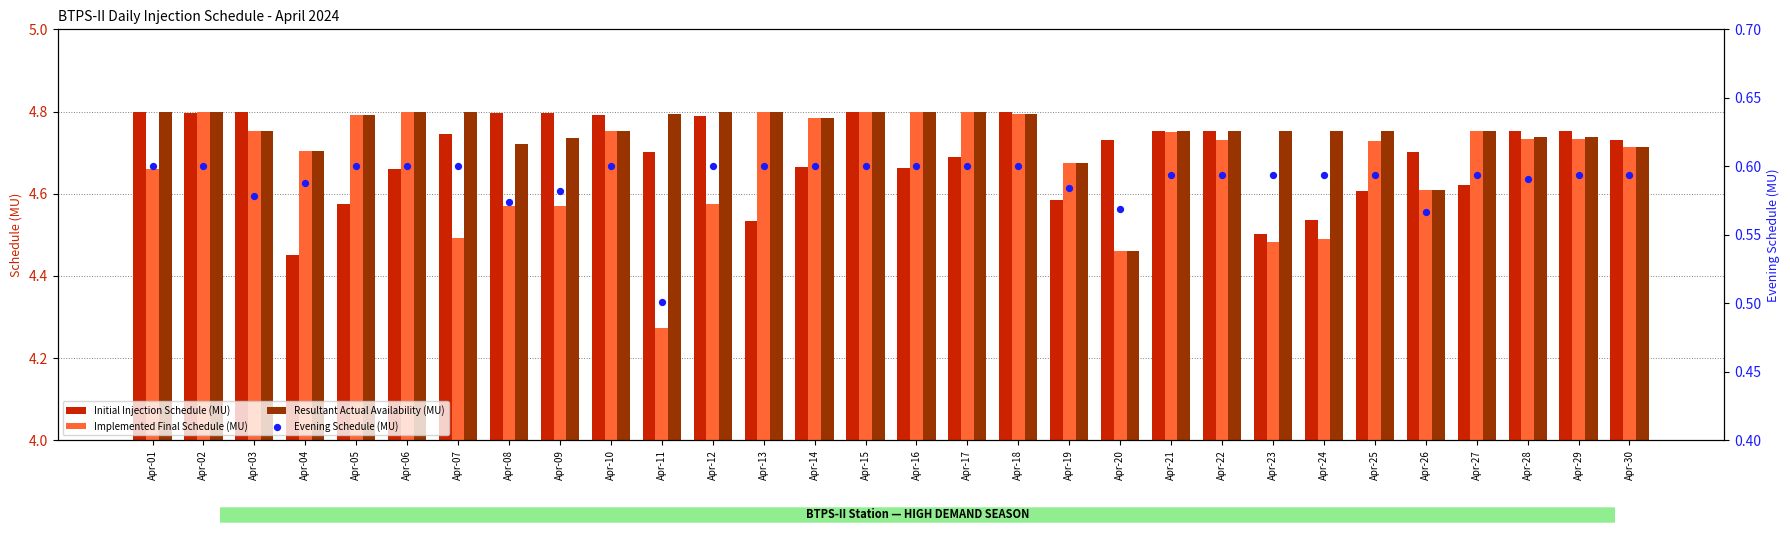

At which category is the sum across all series the highest?

Apr-15